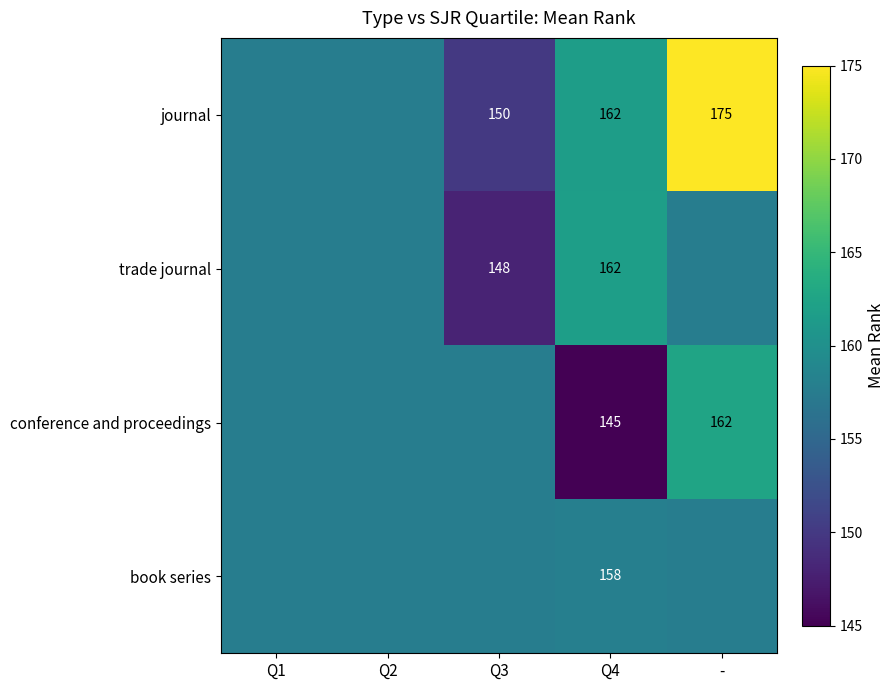

The value of conference and proceedings at - is 94.6. True or false?

False